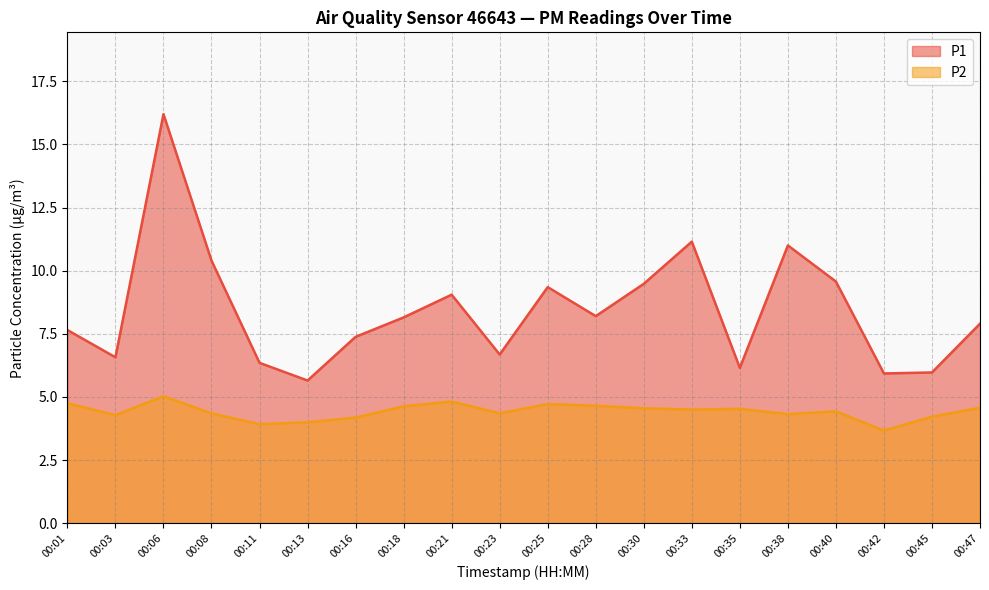

Where does the P2 series first go above 4?

00:01